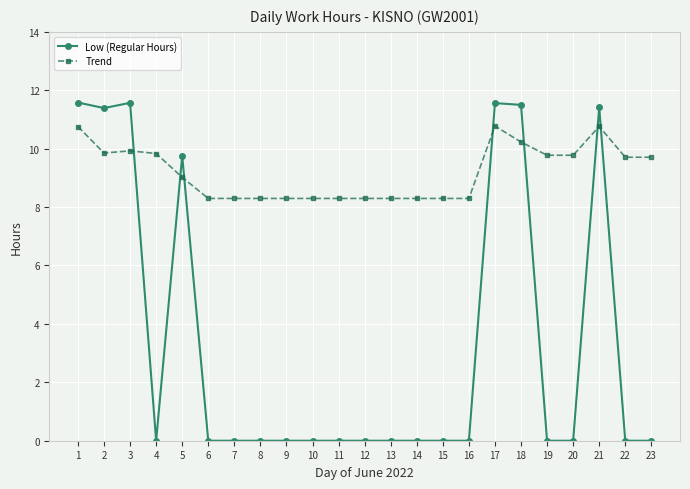

At how many categories does at least one series exceed 8?

23